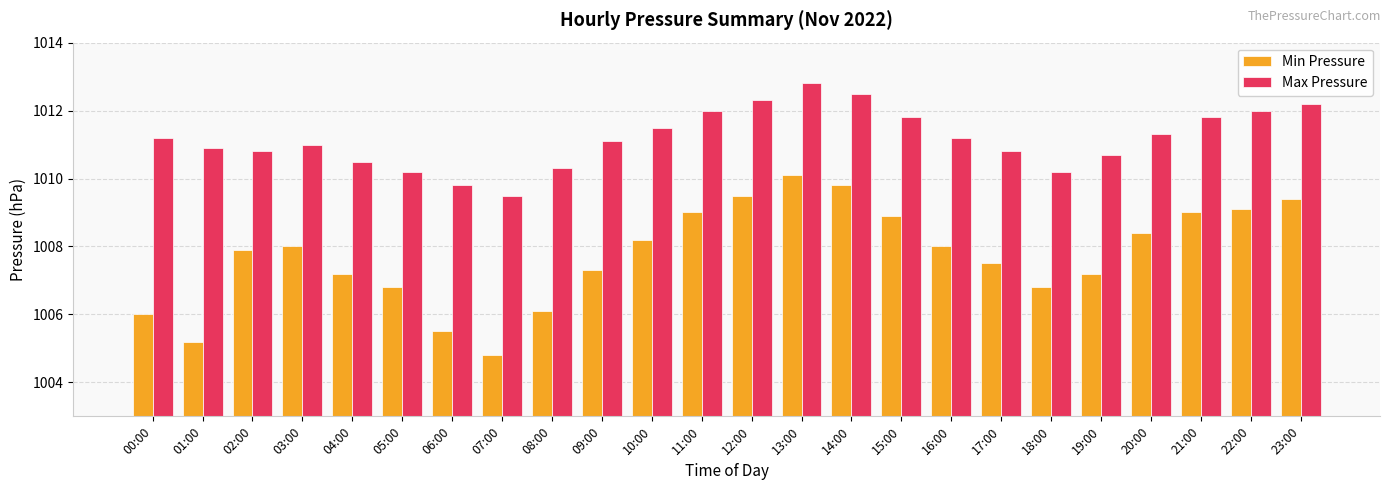

How many bars are there in each group?

2